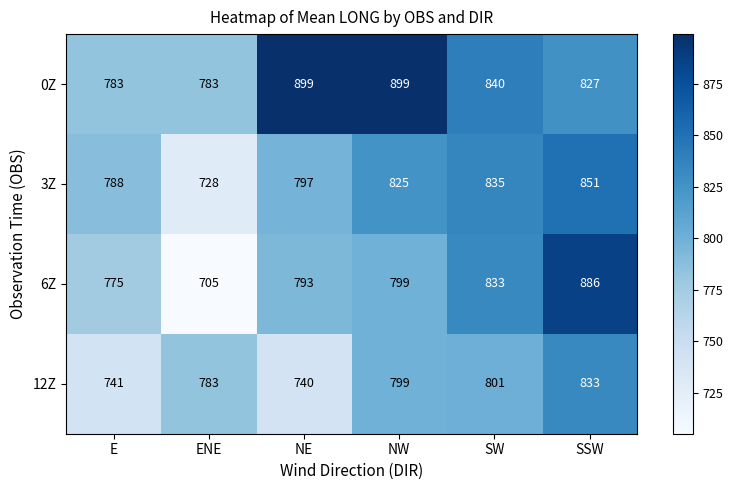

What is the approximate value of 12Z at NW, to the nearest 5?

800